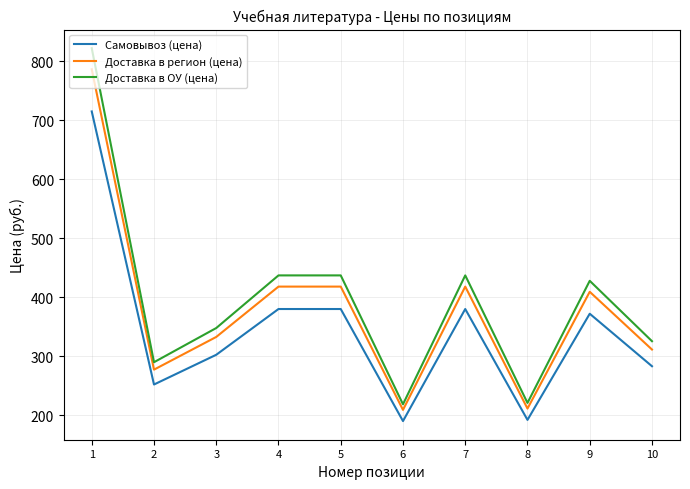

True or false: Доставка в ОУ (цена) and Самовывоз (цена) intersect in this chart.

False